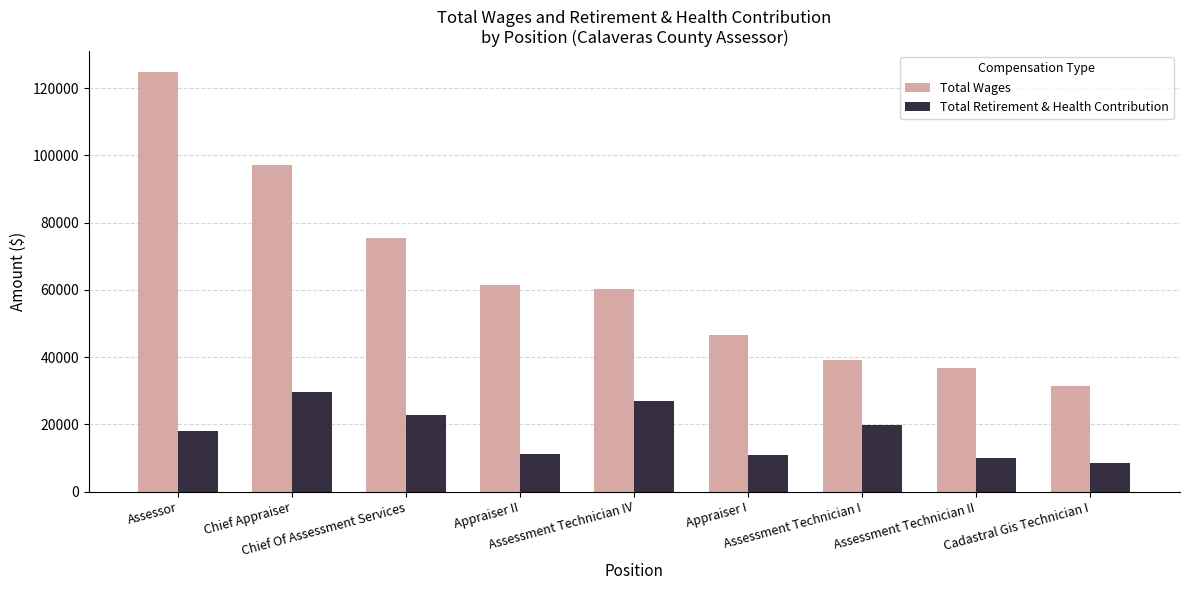

What is the label of the 2nd bar from the left?

Chief Appraiser